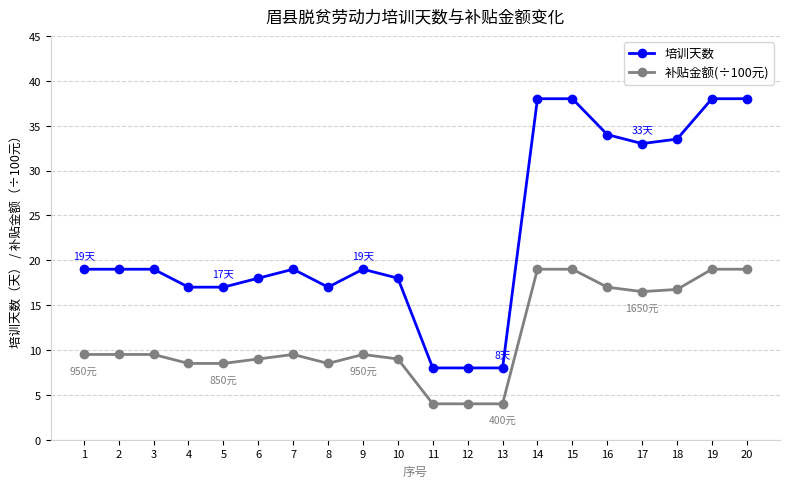

What are all the series names shown in the legend?

培训天数, 补贴金额(÷100元)